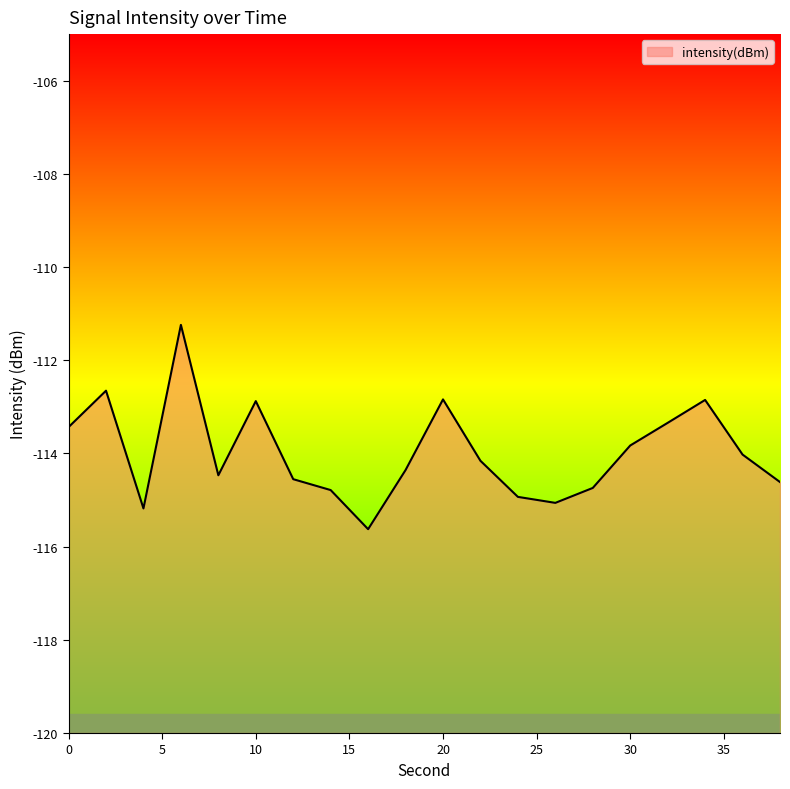

How many points are lower than both their immediate neighbors (excluding endpoints)?

4